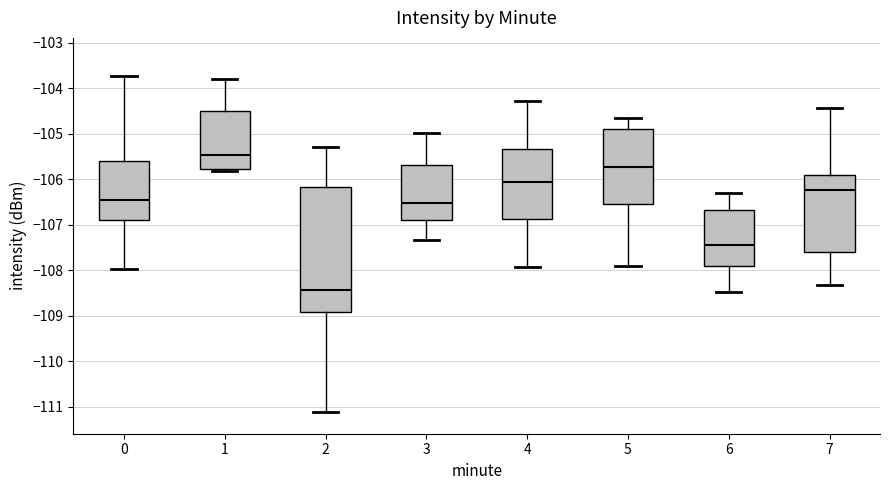

Which box has the highest median line?

1